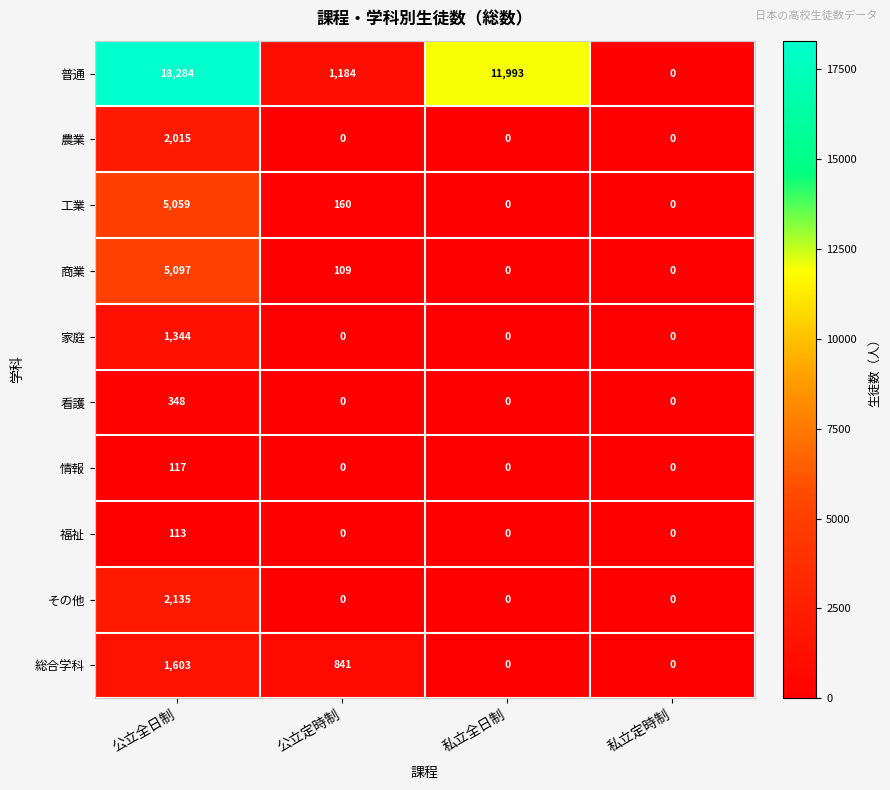

Which series has the largest range (max minus min)?

普通